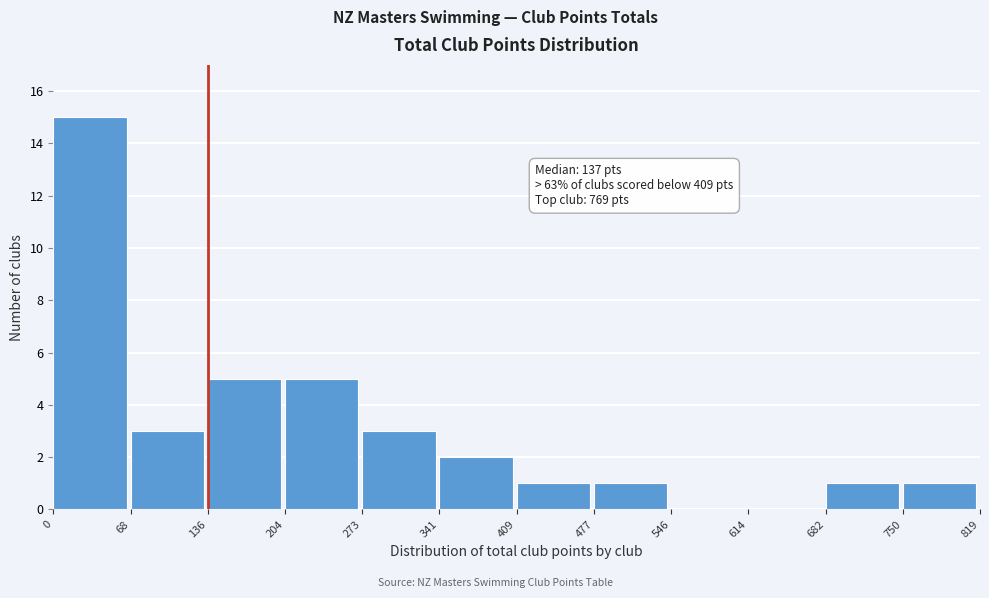

Over which range of the x-axis is the bar tallest?

0 to 68